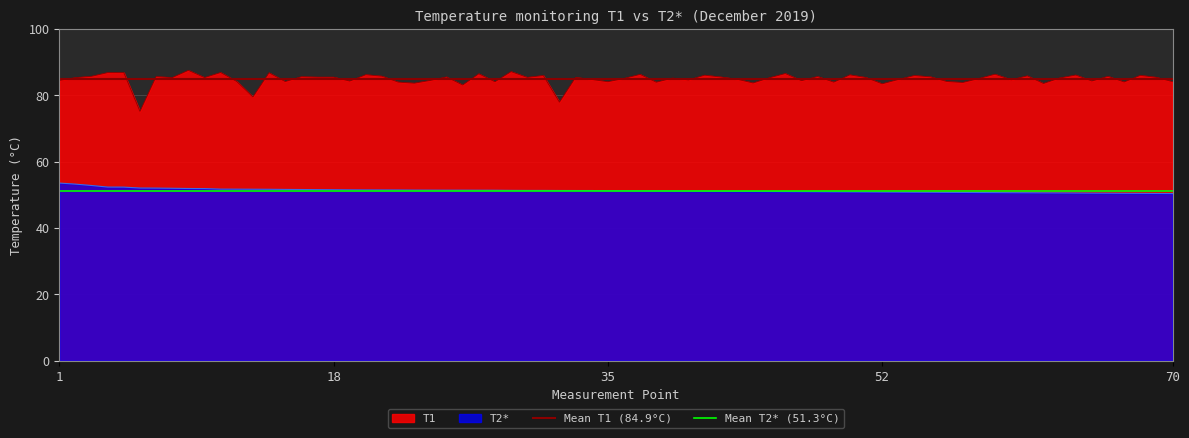

The Mean T2* (51.3°C) series shows 82.9 at 18. True or false?

False